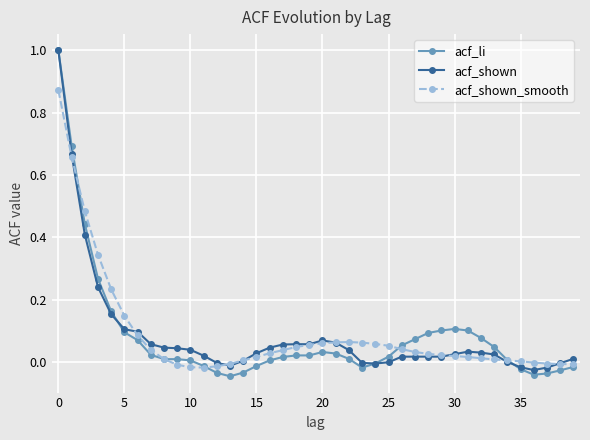

Which series has the widest spread of values?

acf_li